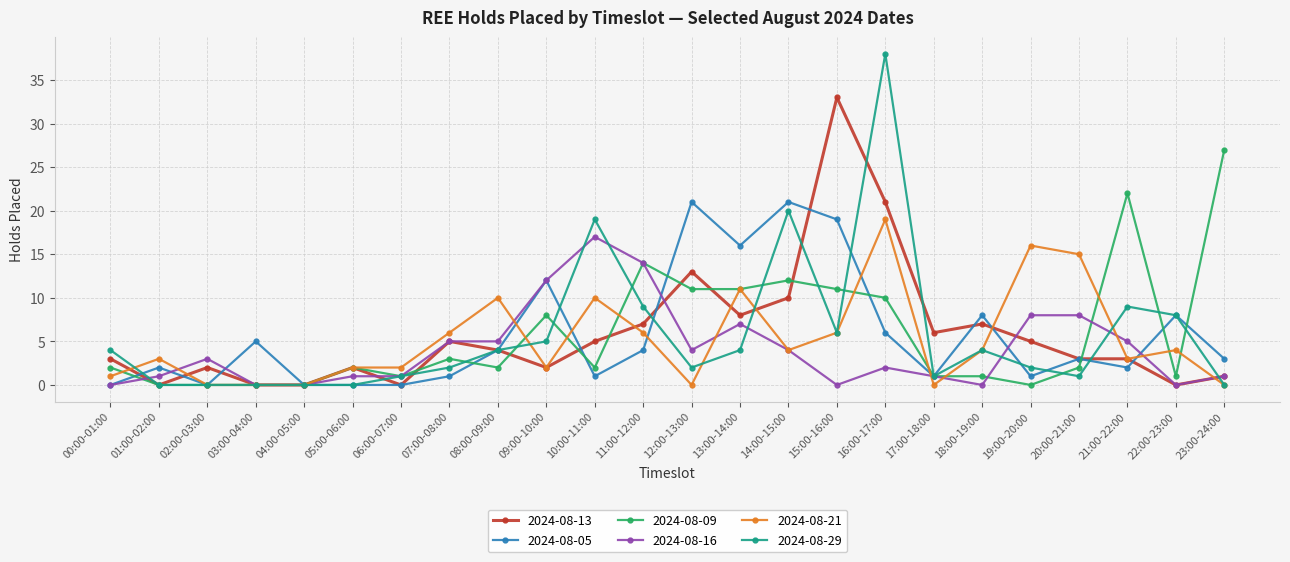

Is it true that 2024-08-05 equals 4 at 08:00-09:00?

True